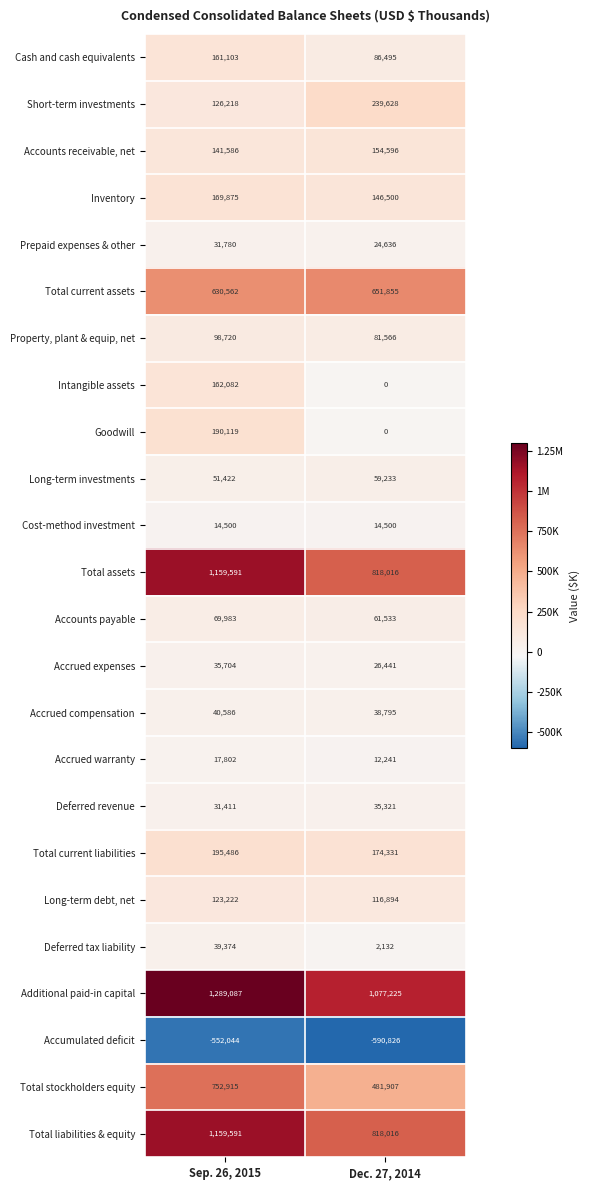

Is it true that Long-term debt, net equals 175424 at Sep. 26, 2015?

False